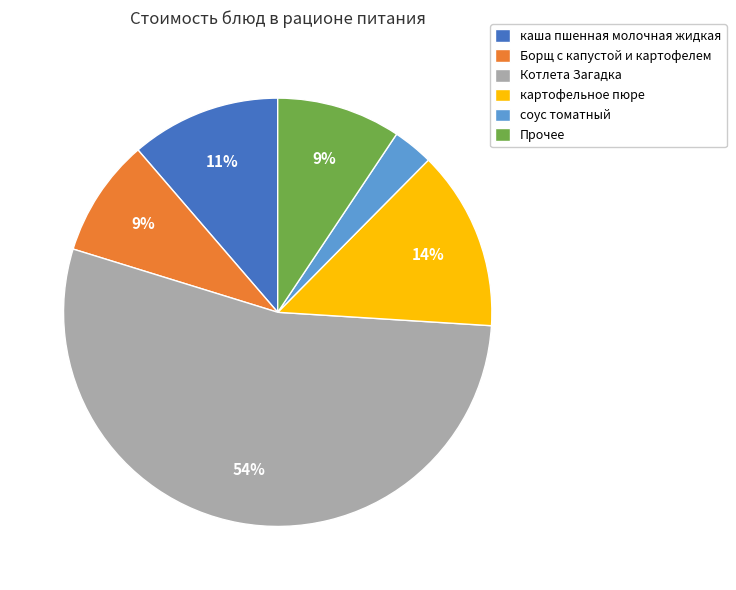

Does Котлета Загадка account for over 50% of the chart?

Yes